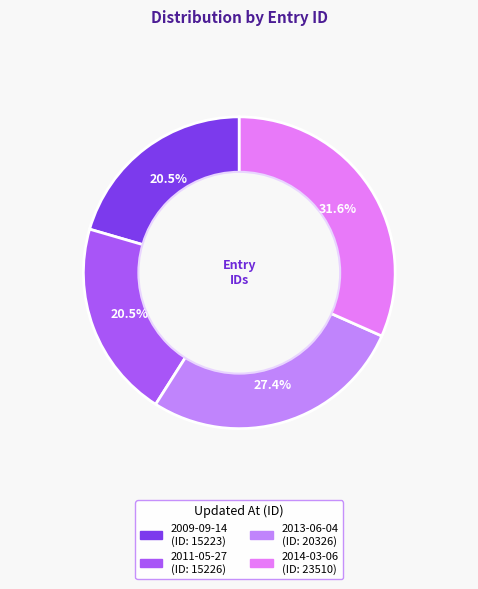

To the nearest percent, what is the difference between the largest and smallest slice percentages?

11%